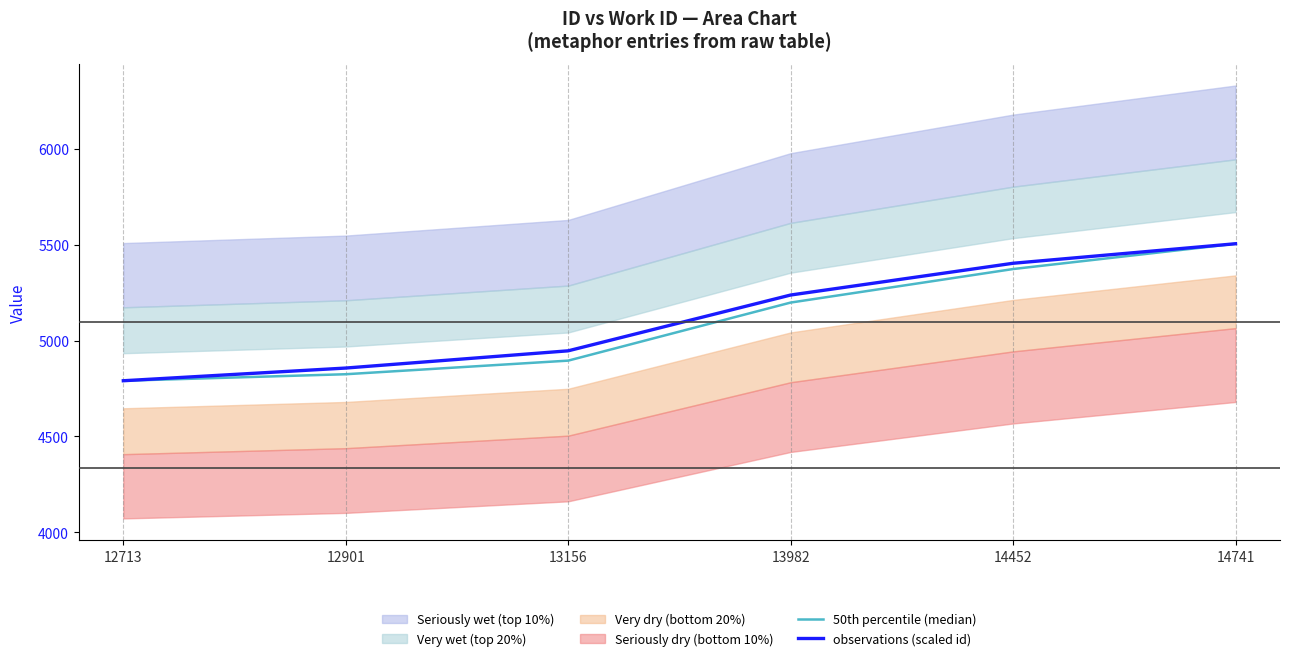

What is the difference between the 50th percentile (median) values at 12901 and 14452?

549.0